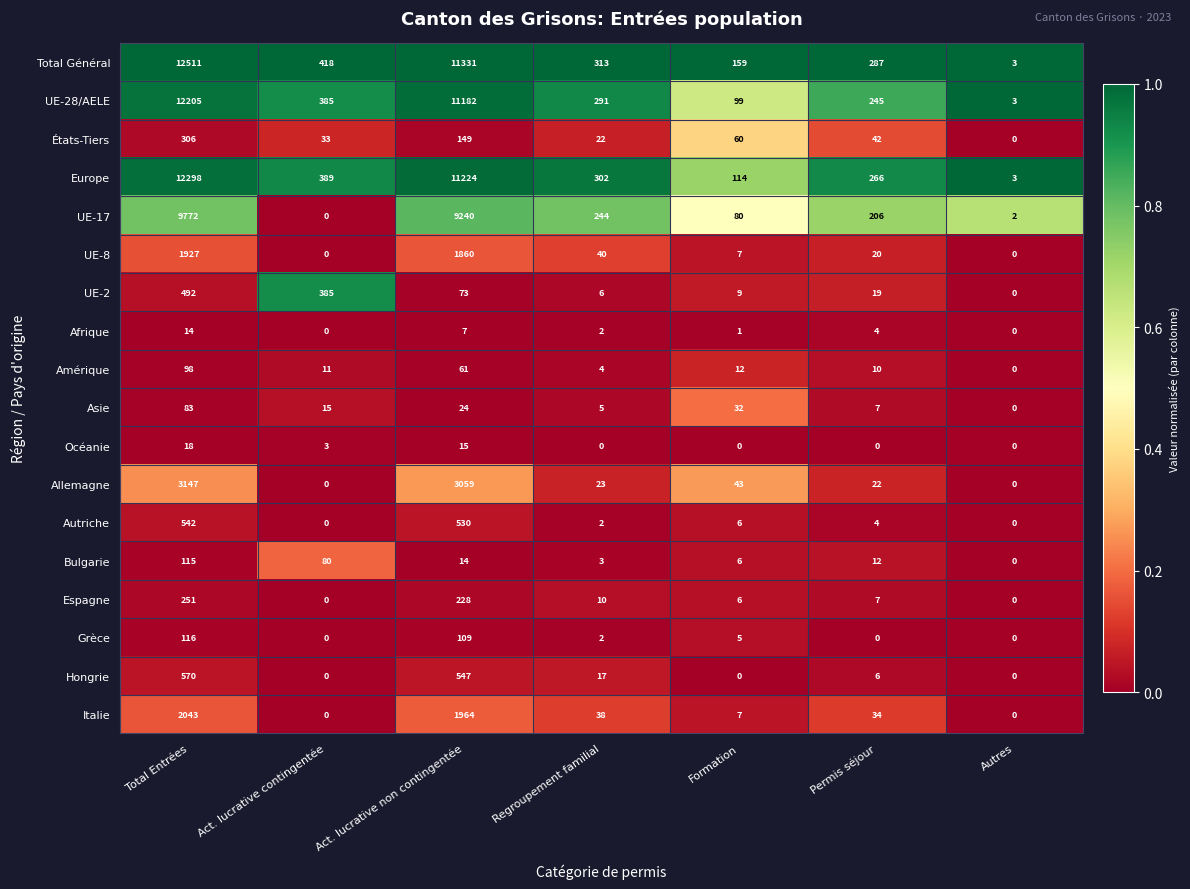

The value of UE-17 at Act. lucrative non contingentée is 9240. True or false?

True